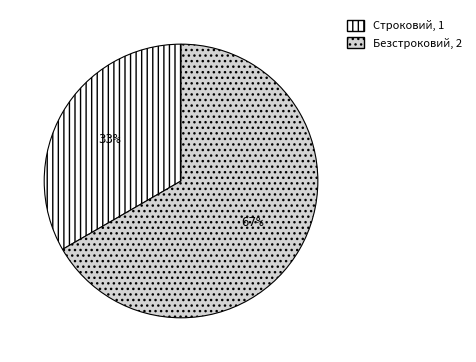

Combined, do Безстроковий and Строковий account for over 50%?

Yes